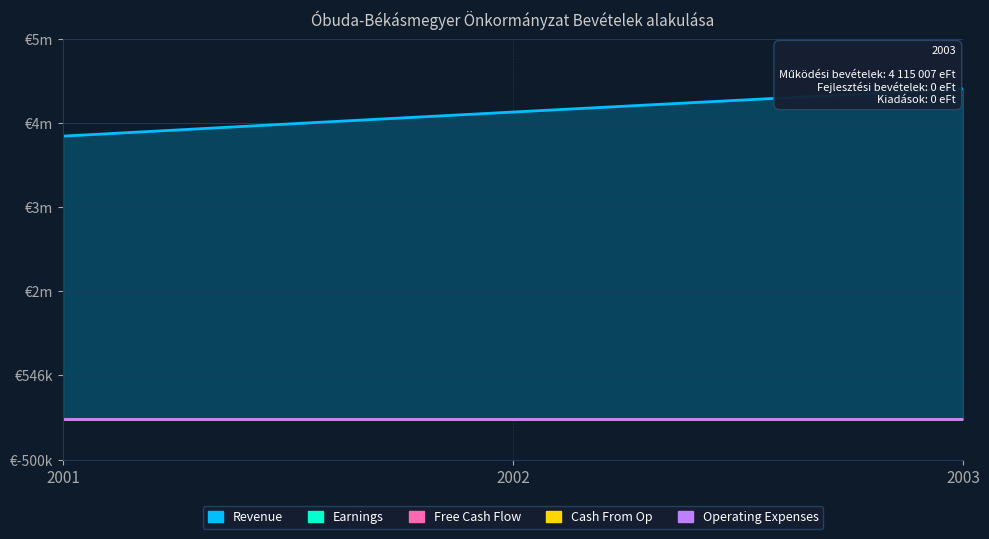

At 2001, list the series in order from largest to smallest.

Revenue, Earnings, Free Cash Flow, Cash From Op, Operating Expenses